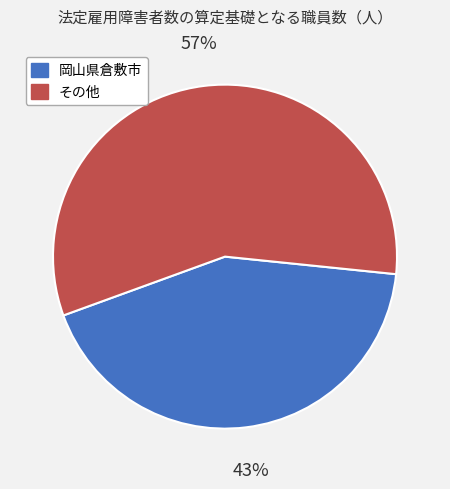

Does any single category account for the majority?

Yes